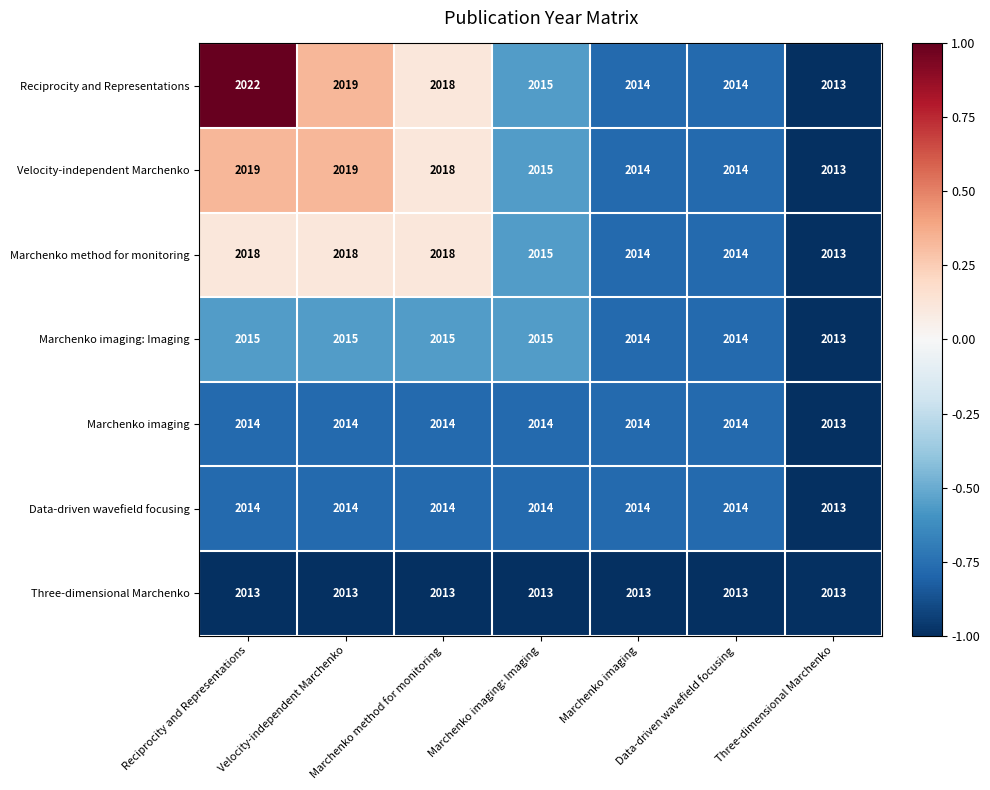

What is the minimum value shown in the chart?

2013